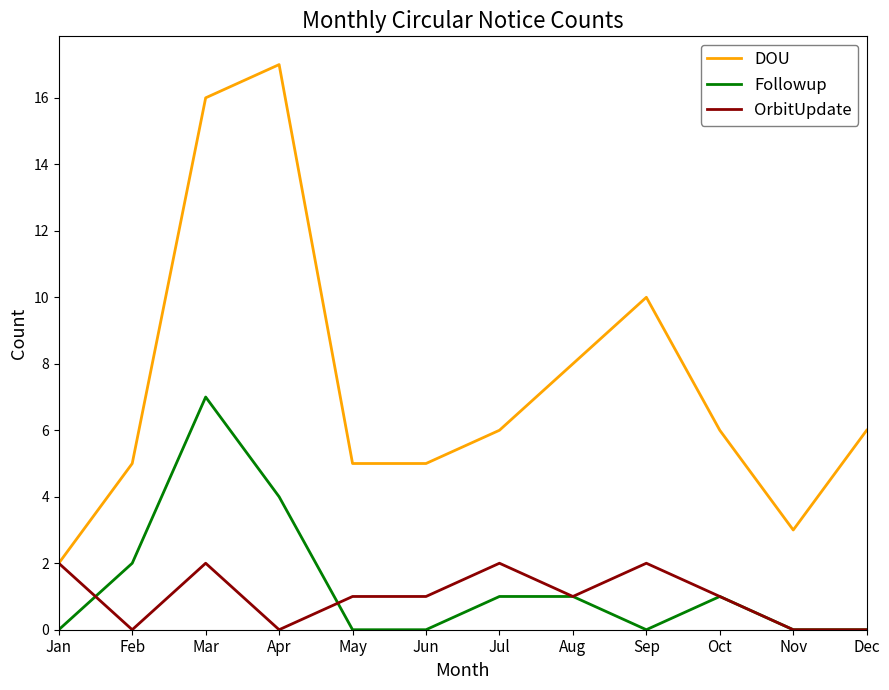

Which series changed the most between Mar and Jun?

DOU